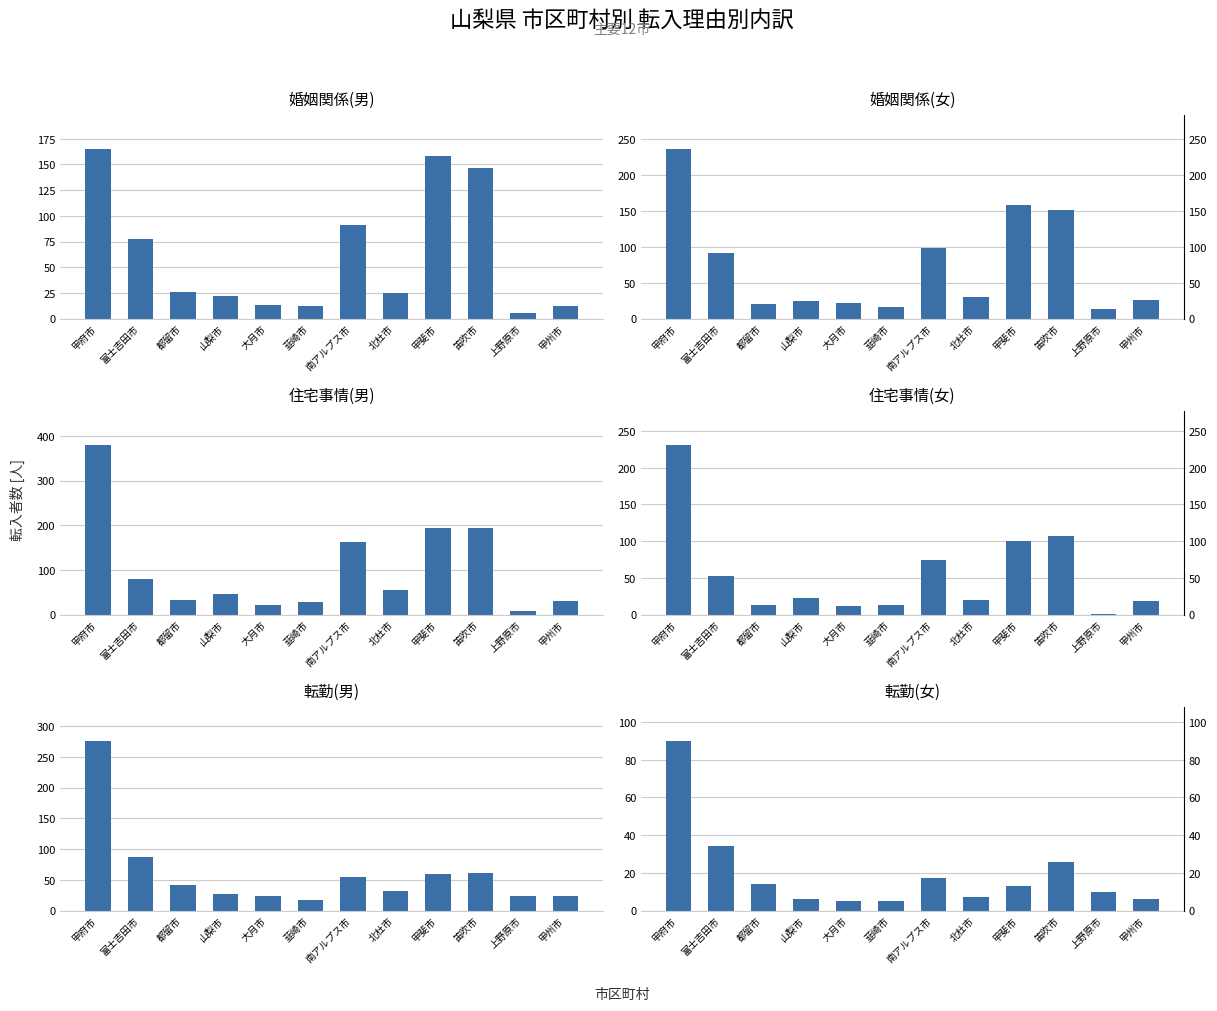

Reading left to right, what are all the values shown in this chart?

婚姻関係(男): 甲府市=165	富士吉田市=77	都留市=26	山梨市=22	大月市=13	韮崎市=12	南アルプス市=91	北杜市=25	甲斐市=158	笛吹市=147	上野原市=5	甲州市=12
婚姻関係(女): 甲府市=236	富士吉田市=91	都留市=21	山梨市=25	大月市=22	韮崎市=16	南アルプス市=98	北杜市=30	甲斐市=158	笛吹市=151	上野原市=14	甲州市=26
住宅事情(男): 甲府市=380	富士吉田市=80	都留市=32	山梨市=46	大月市=21	韮崎市=28	南アルプス市=163	北杜市=55	甲斐市=195	笛吹市=194	上野原市=7	甲州市=31
住宅事情(女): 甲府市=231	富士吉田市=52	都留市=13	山梨市=22	大月市=12	韮崎市=13	南アルプス市=75	北杜市=20	甲斐市=100	笛吹市=107	上野原市=1	甲州市=19
転勤(男): 甲府市=276	富士吉田市=87	都留市=42	山梨市=27	大月市=23	韮崎市=17	南アルプス市=54	北杜市=31	甲斐市=59	笛吹市=61	上野原市=23	甲州市=23
転勤(女): 甲府市=90	富士吉田市=34	都留市=14	山梨市=6	大月市=5	韮崎市=5	南アルプス市=17	北杜市=7	甲斐市=13	笛吹市=26	上野原市=10	甲州市=6